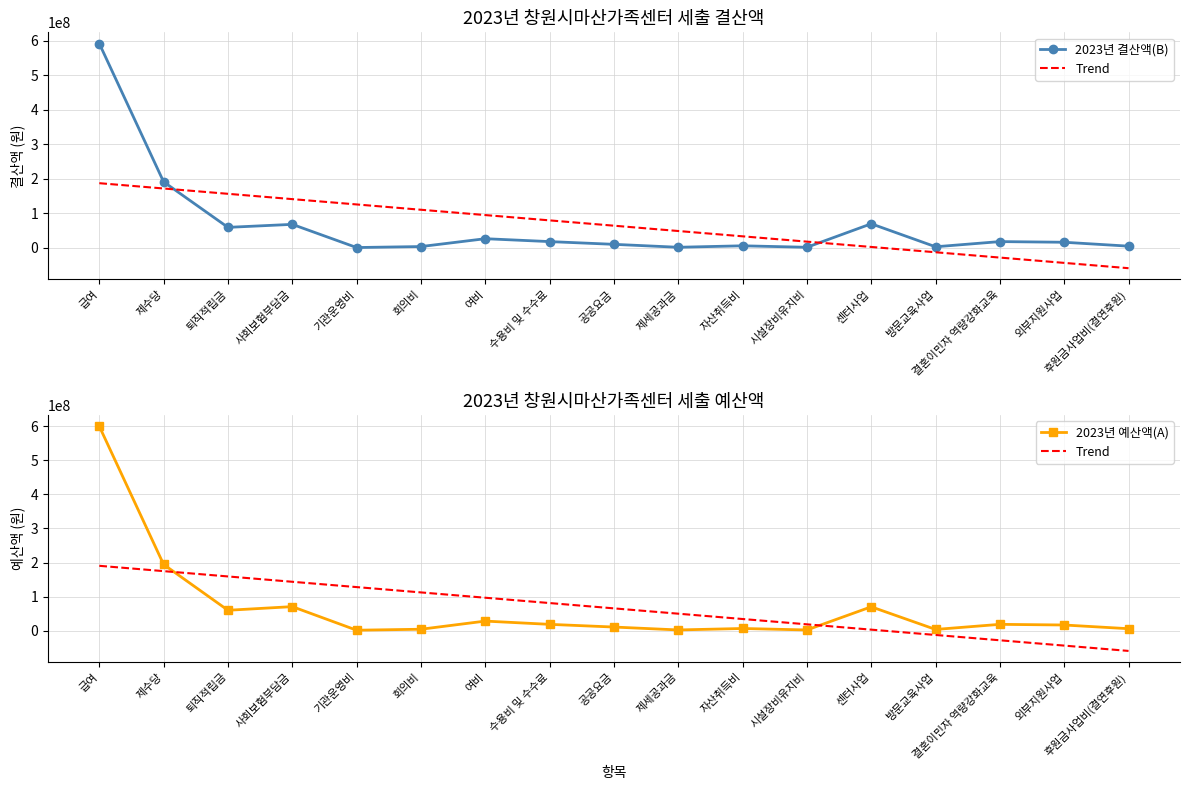

Reading left to right, what are all the values shown in this chart?

2023년 결산액(B): 591363290.0	191293510.0	59658360.0	68342910.0	1278850.0	4121150.0	26845600.0	18465300.0	10557730.0	2050020.0	6320000.0	2000000.0	70000000.0	3500000.0	18480000.0	16550000.0	5300000.0
Trend: 190341075.1	174722003.7	159102932.2	143483860.8	127864789.3	112245717.9	96626646.4	81007575.0	65388503.5	49769432.1	34150360.6	18531289.2	2912217.7	-12706853.7	-28325925.1	-43944996.6	-59564068.0
2023년 예산액(A): 600011930.0	194245610.0	59802260.0	70495110.0	1278850.0	4121150.0	28026600.0	18465300.0	10557730.0	2050020.0	6320000.0	2000000.0	70000000.0	3500000.0	18480000.0	16550000.0	5700000.0